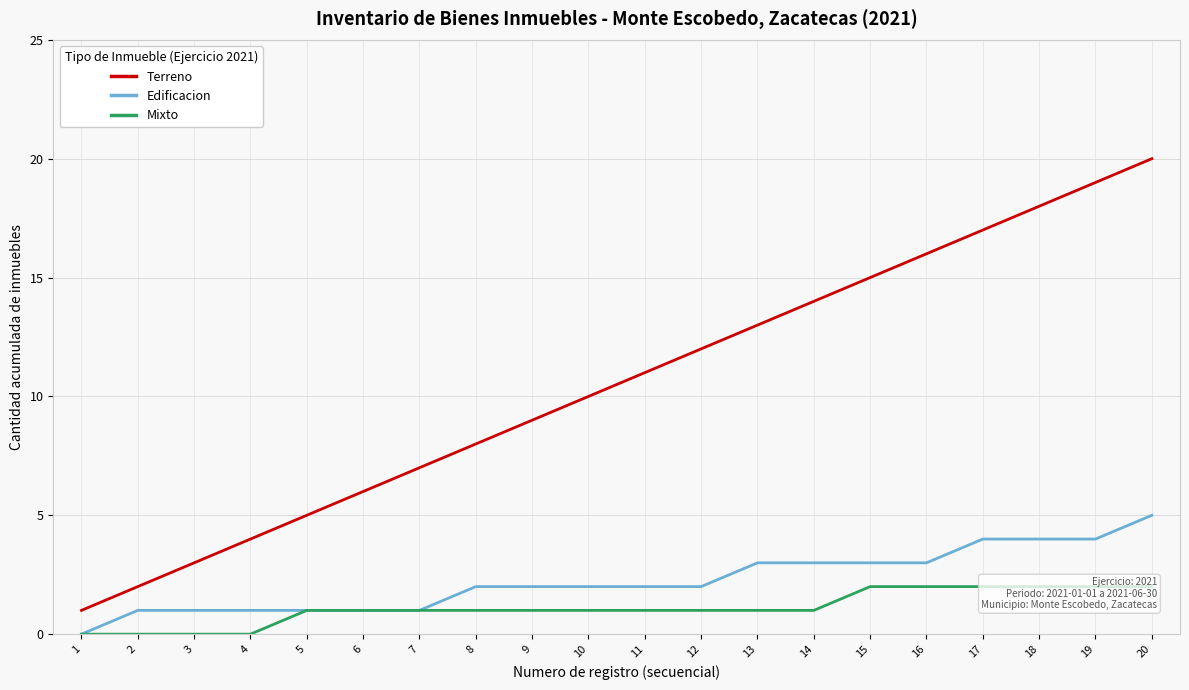

Between 19 and 20, which is larger?

20